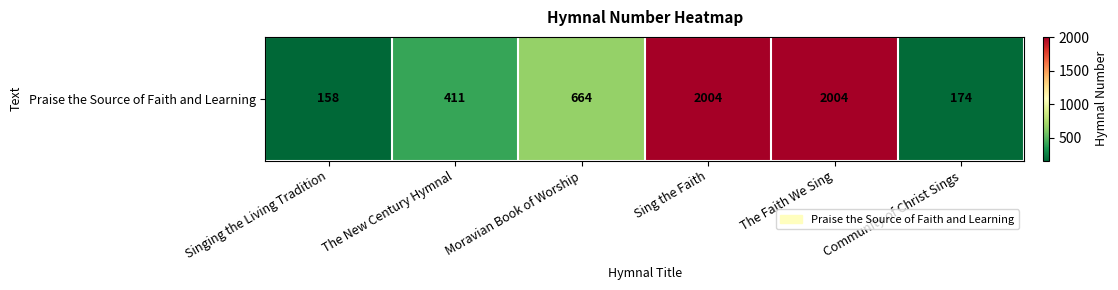

What is the minimum value shown in the chart?

158